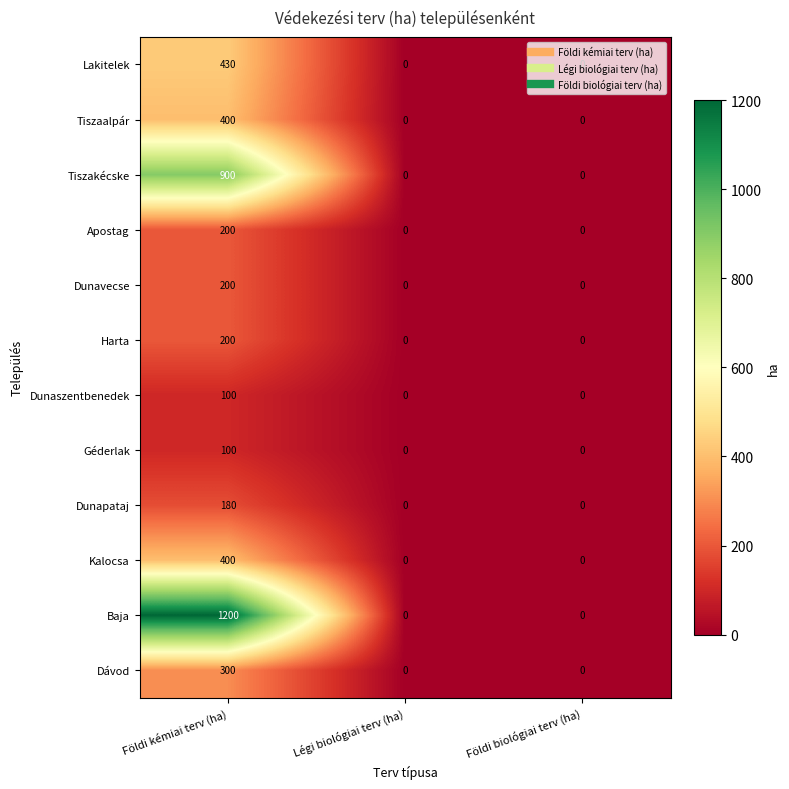

What is the total value across all series at Földi kémiai terv (ha)?

4610